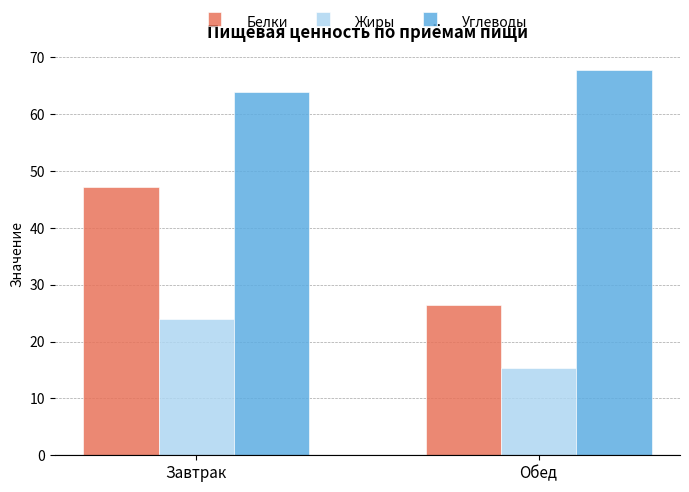

What position from the right is Завтрак?

2